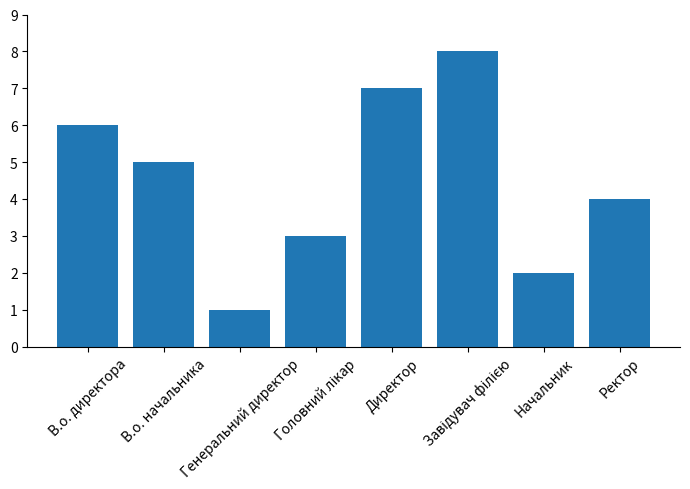

What is the difference between the maximum and minimum values?

7